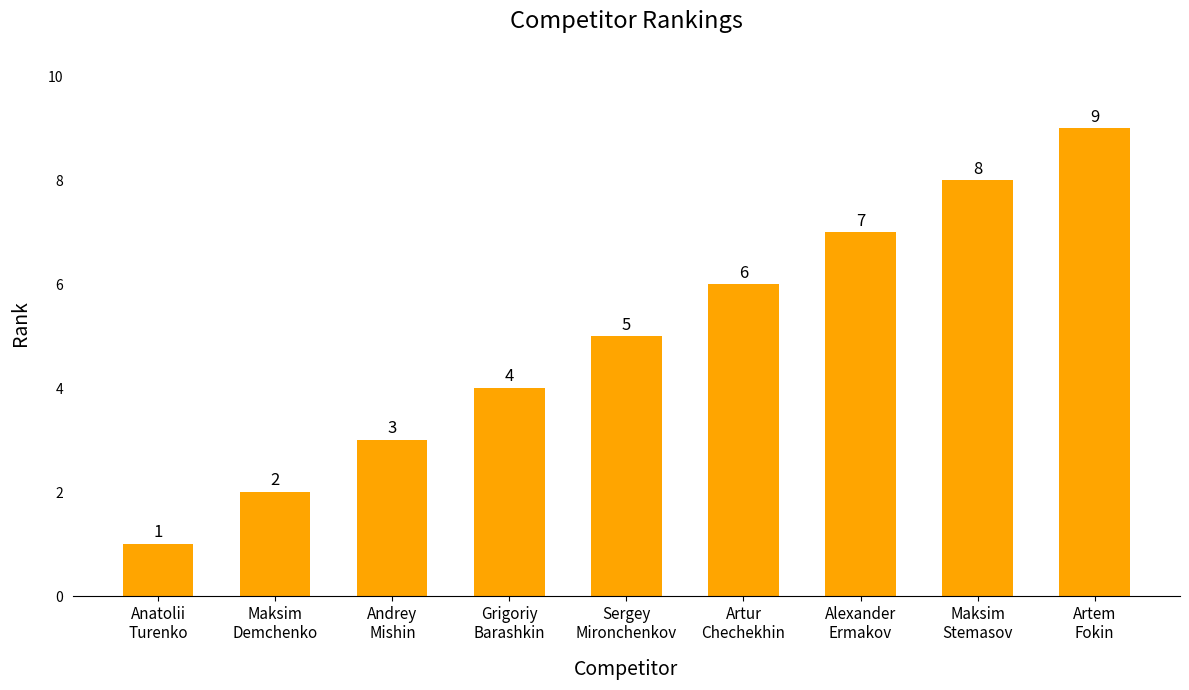

What is the value of the 5th bar from the left?

5